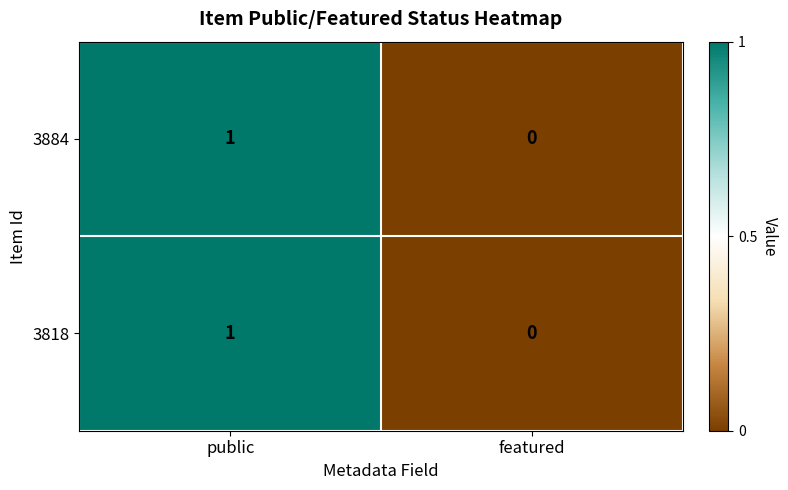

At which label does 3818 reach its peak?

public